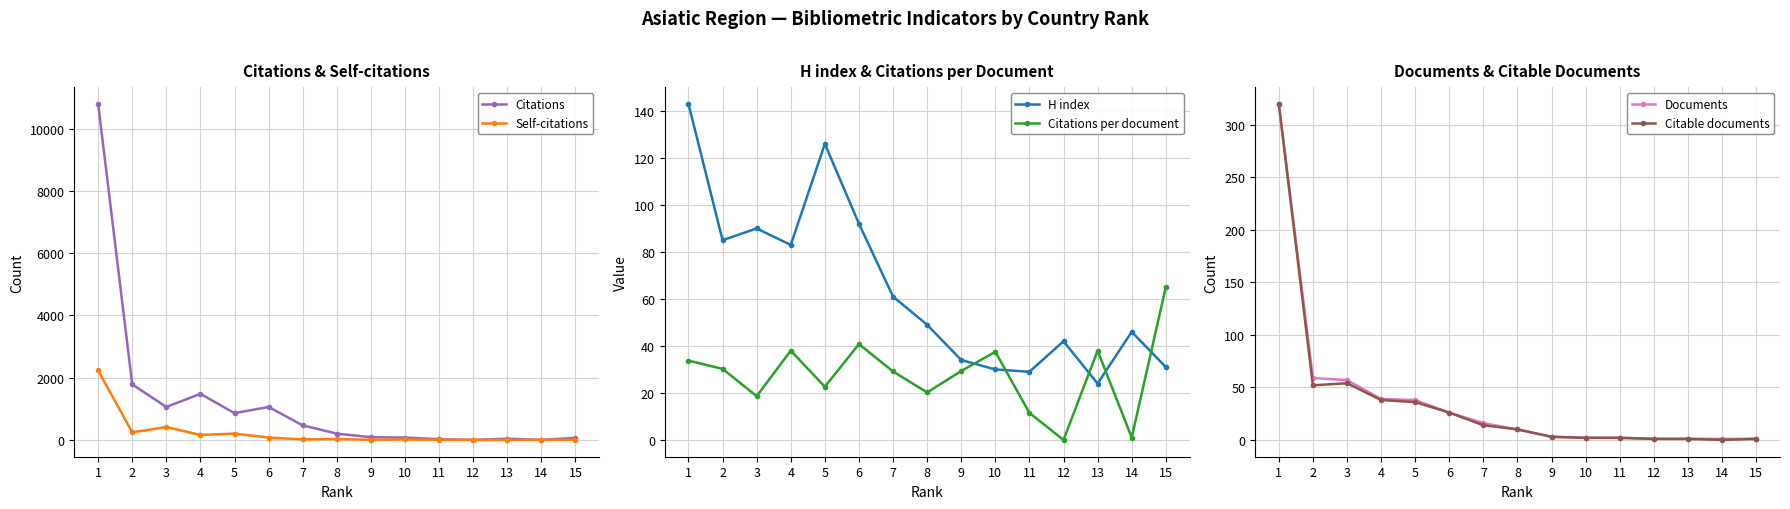

The value of Documents at 7 is 16.0. True or false?

True